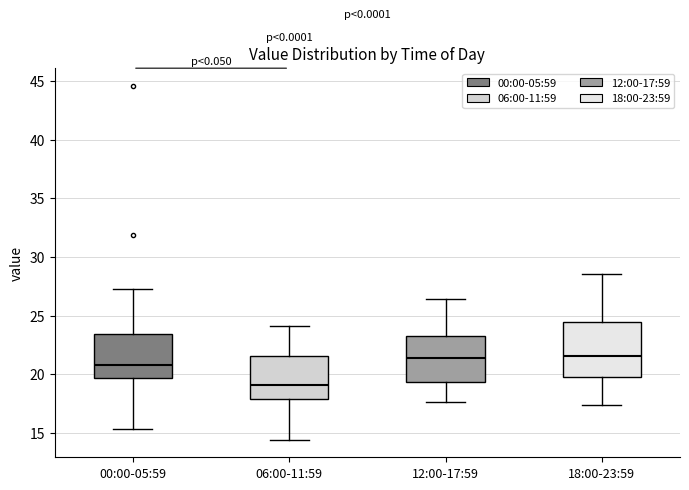

Which box has the lowest median line?

06:00-11:59